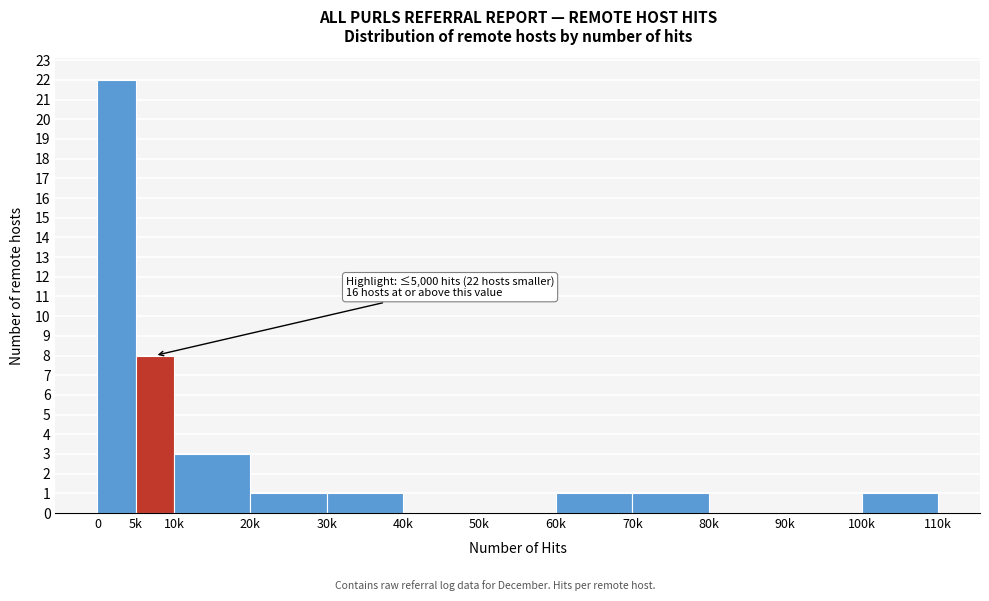

Reading right to left, extract all data points from this chart.

100k=1	90k=0	80k=0	70k=1	60k=1	50k=0	40k=0	30k=1	20k=1	10k=3	5k=8	0=22